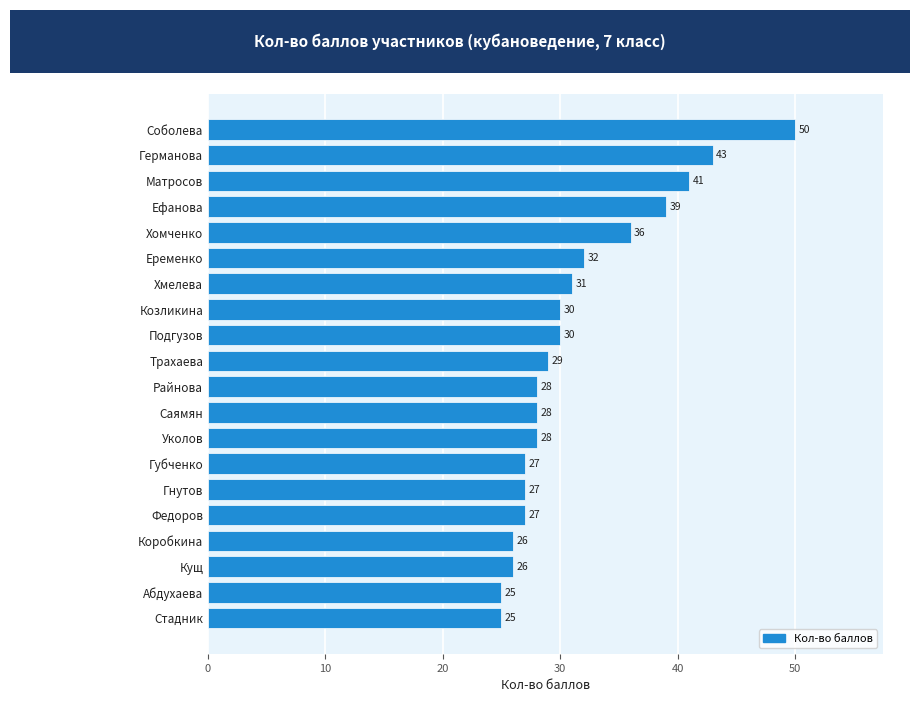

Are the bars grouped side by side (vs. stacked)?

No